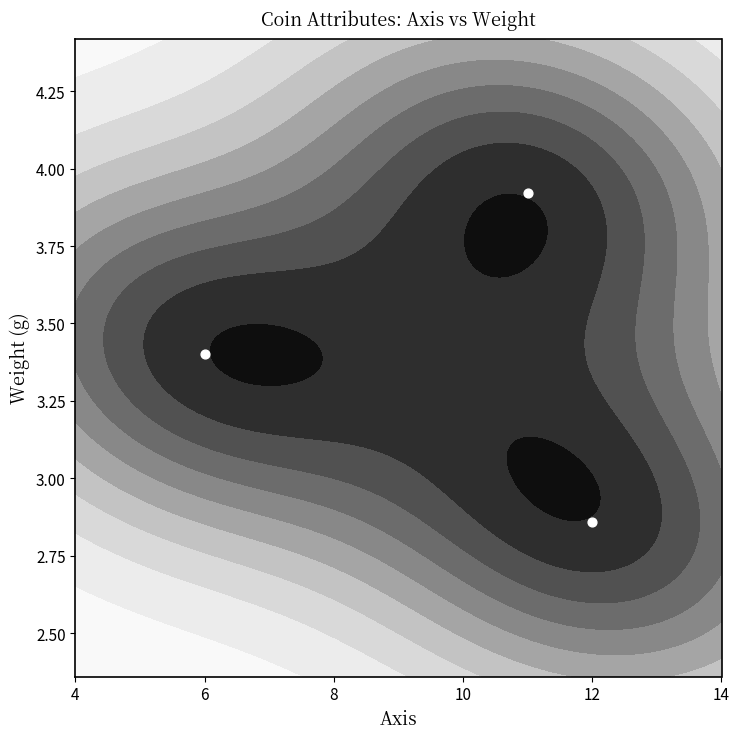

The value at 6 is 4.8. True or false?

False